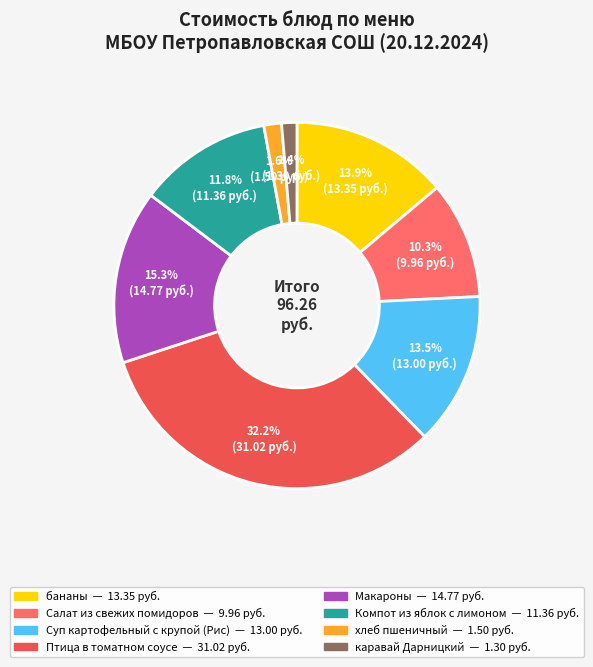

Is there any slice that represents more than half of the pie?

No